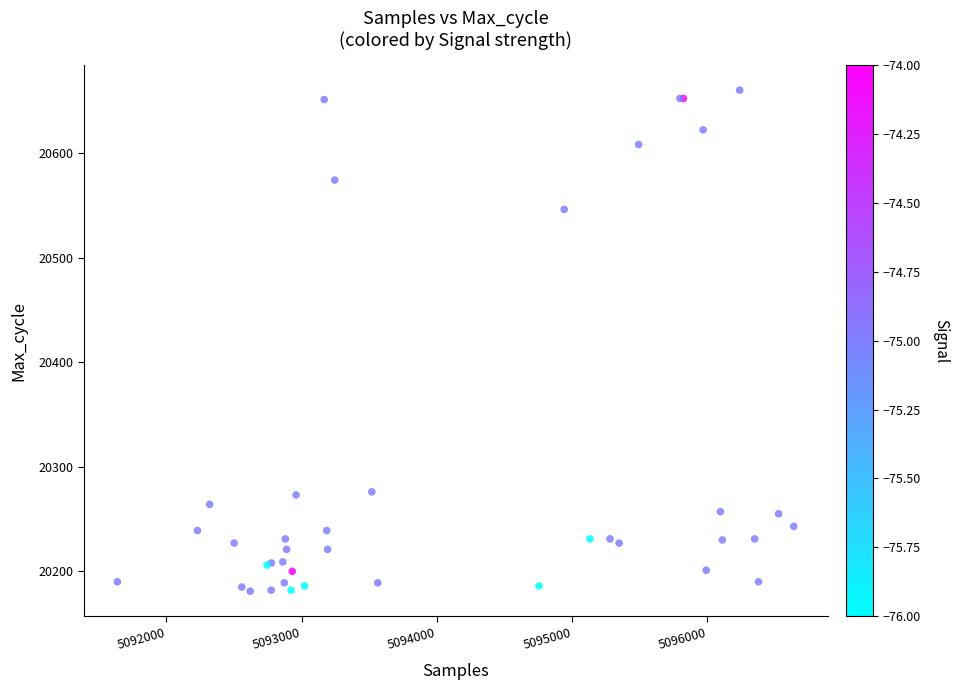

What Y value in the scatter plot is closest to 20420?

20546